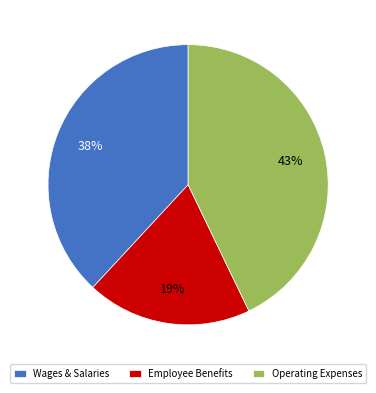

To the nearest percent, what is the difference between the largest and smallest slice percentages?

24%